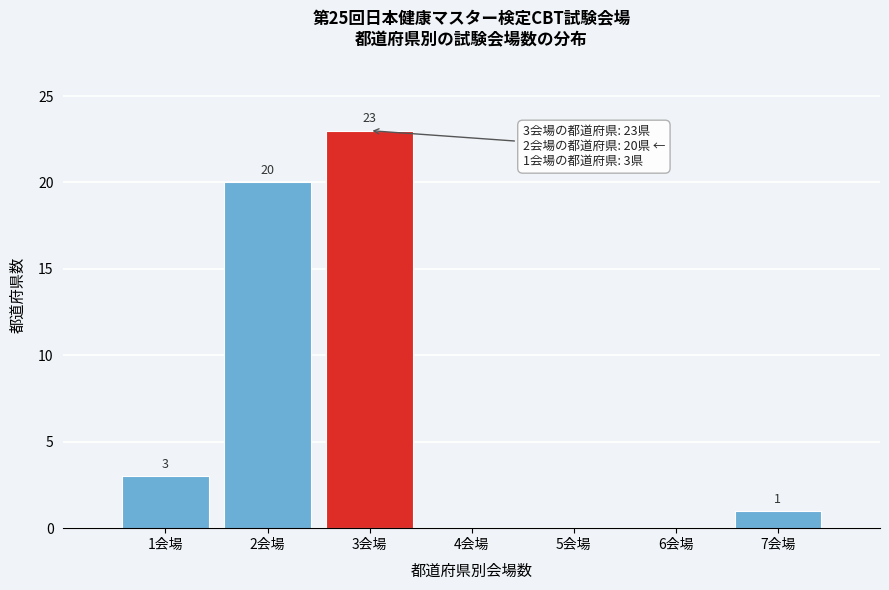

Reading left to right, transcribe all the data shown in this chart.

1会場=3	2会場=20	3会場=23	4会場=0	5会場=0	6会場=0	7会場=1